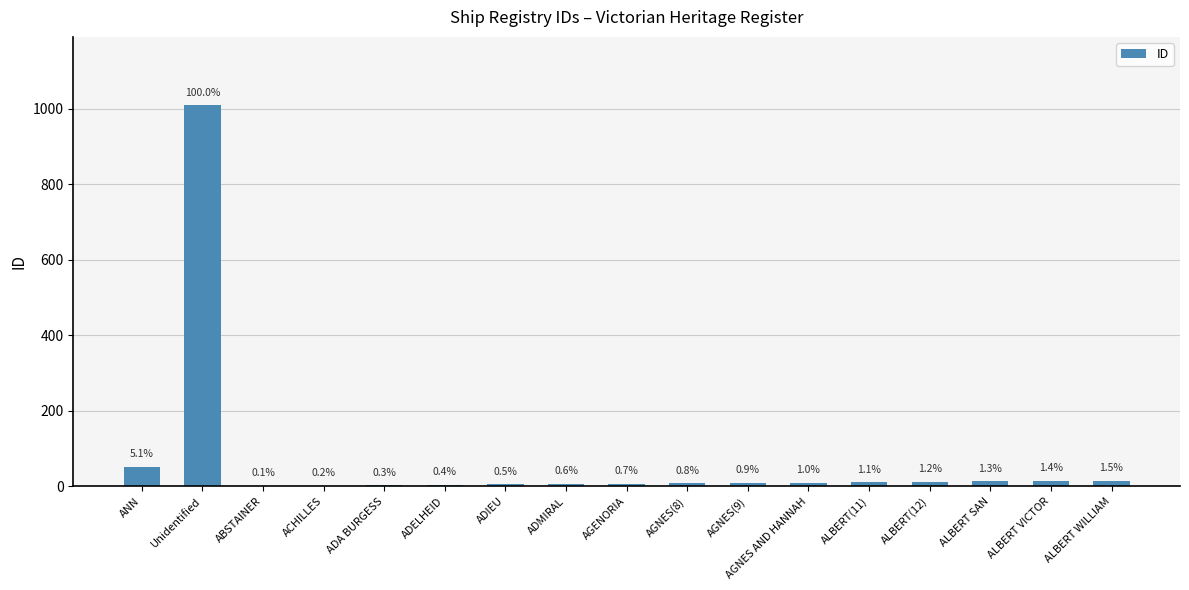

At which category does the chart reach its minimum across all series?

ABSTAINER